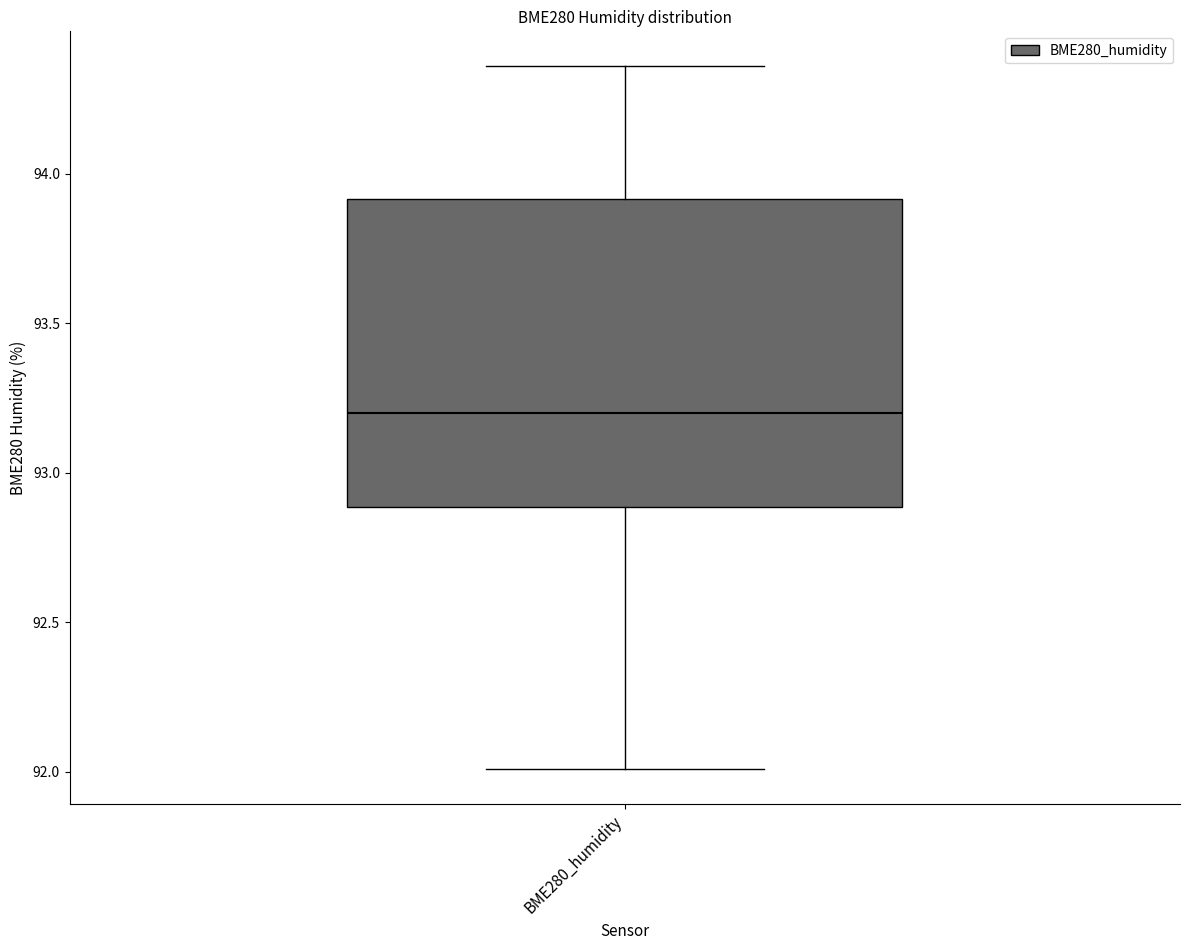

Where is the lower edge of the box for BME280_humidity on the y-axis? The values are not printed on the chart, so give them approximately, as read against the axis.

92.90